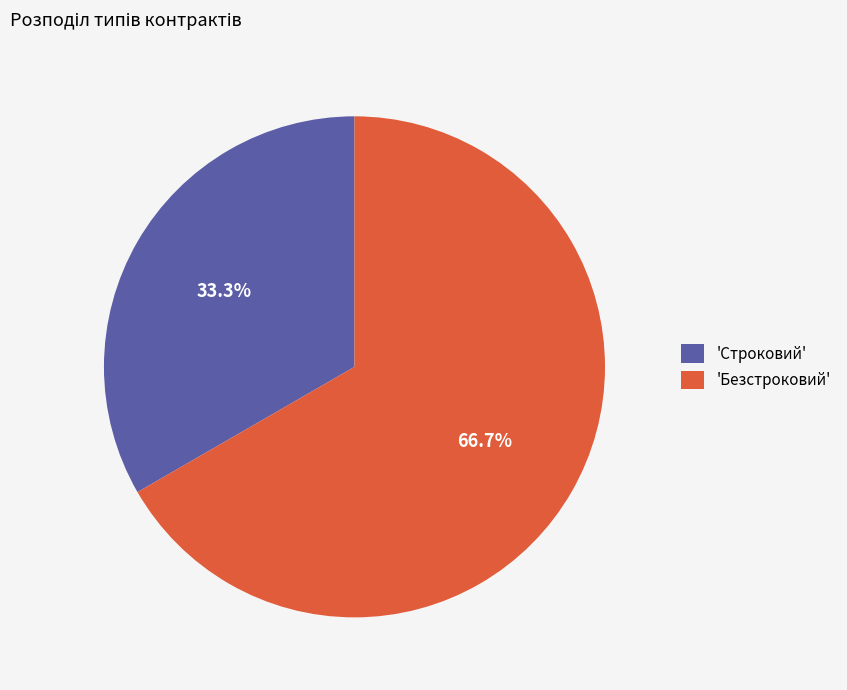

Do 'Безстроковий' and 'Строковий' together represent more than half of the pie?

Yes